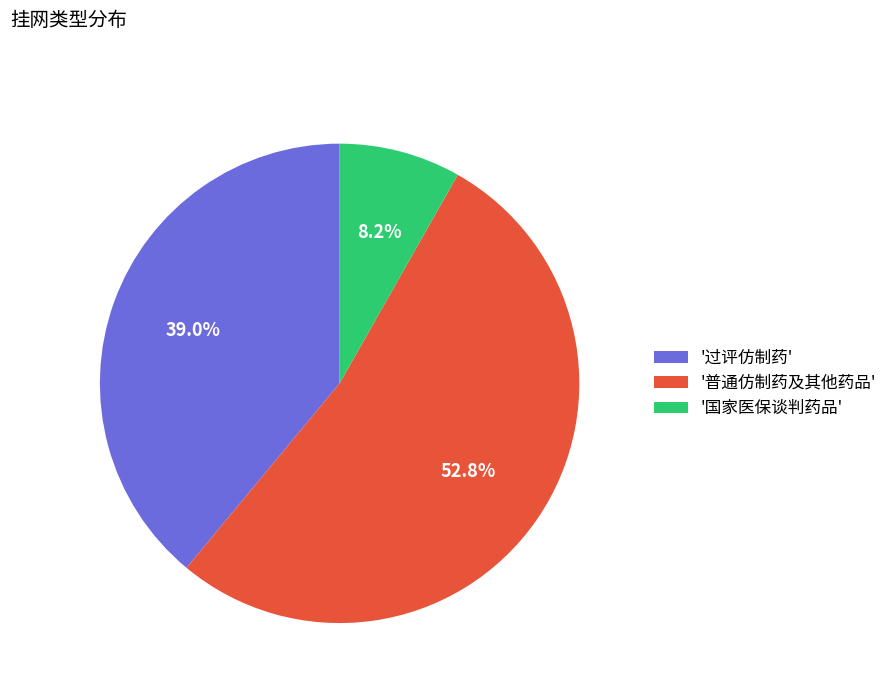

Between '过评仿制药' and '国家医保谈判药品', which is larger?

'过评仿制药'